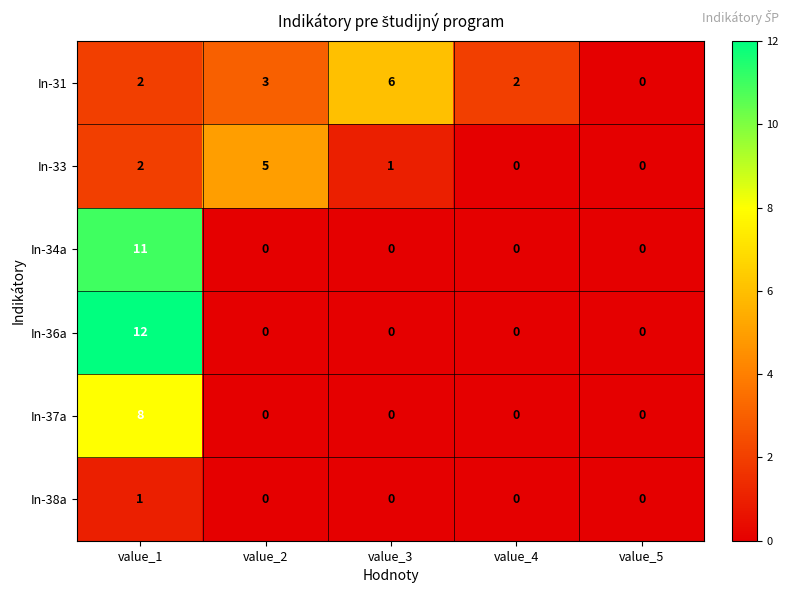

Which series has the largest total across all categories?

In-31